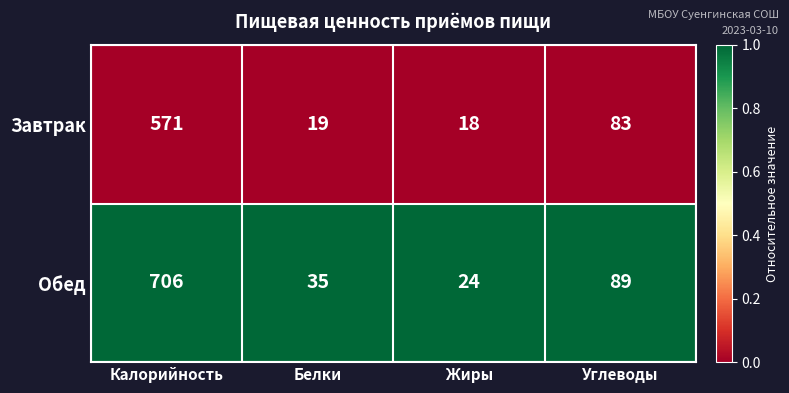

Which series has the largest total across all categories?

Обед